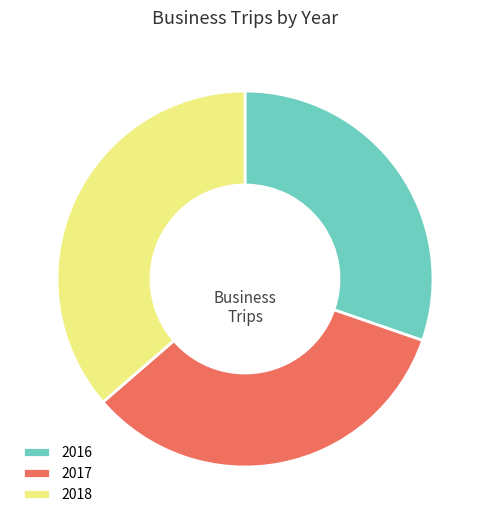

Rank the categories by value from lowest to highest.

2016, 2017, 2018